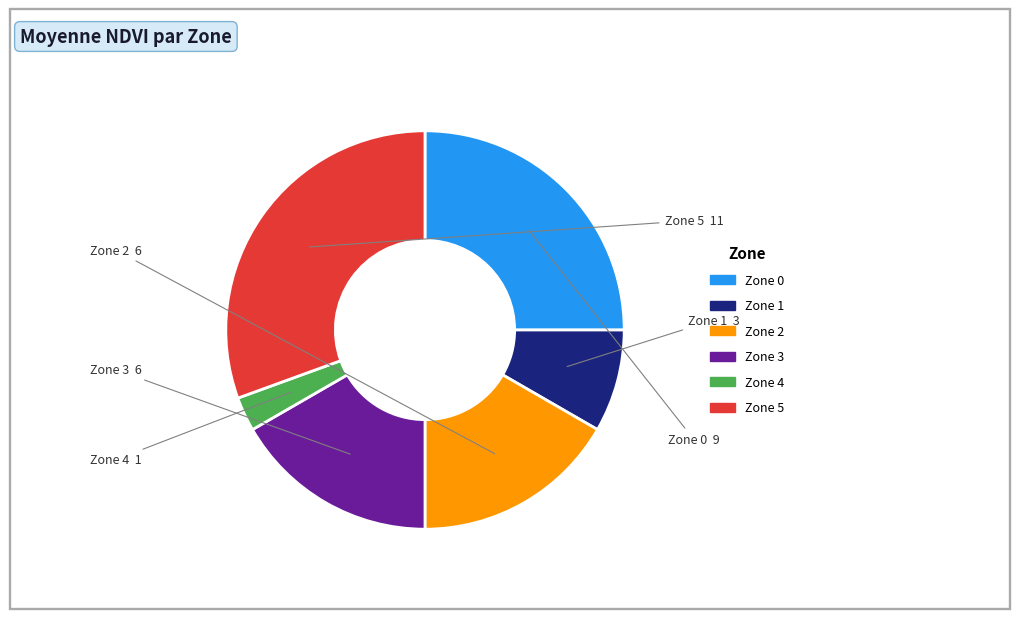

Which has a higher value, Zone 5 or Zone 3?

Zone 5